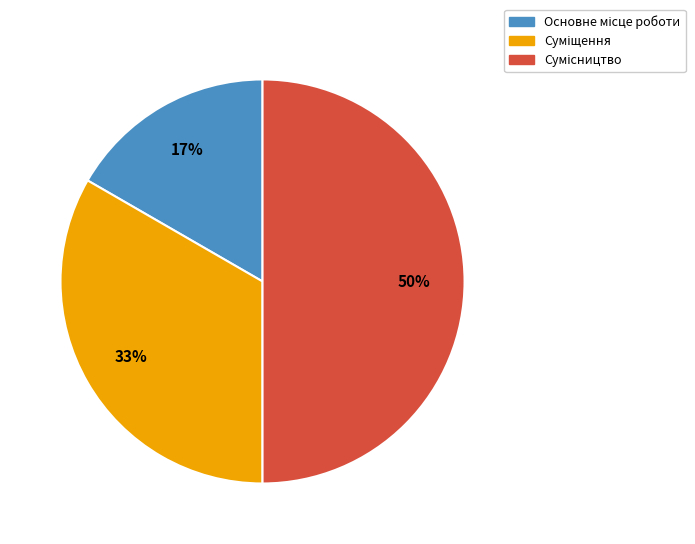

To the nearest percent, what is the average slice percentage?

33%